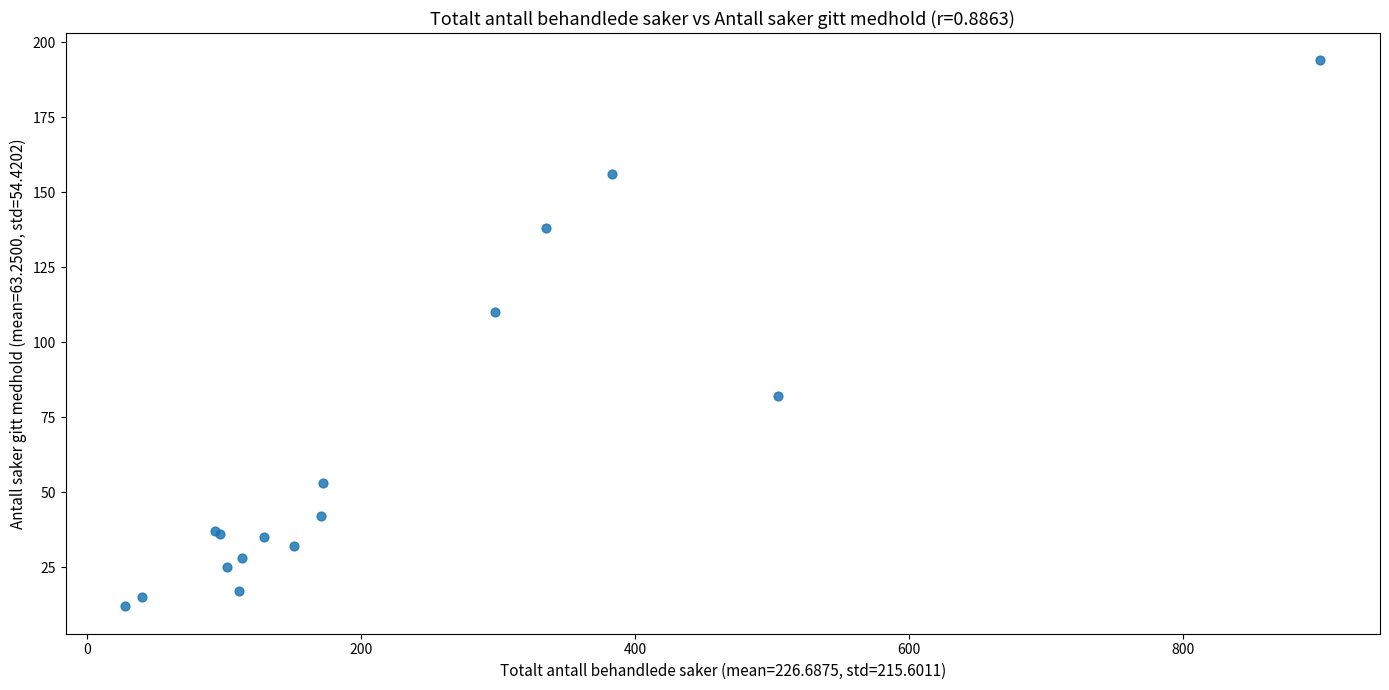

What Y value in the scatter plot is closest to 103?

110